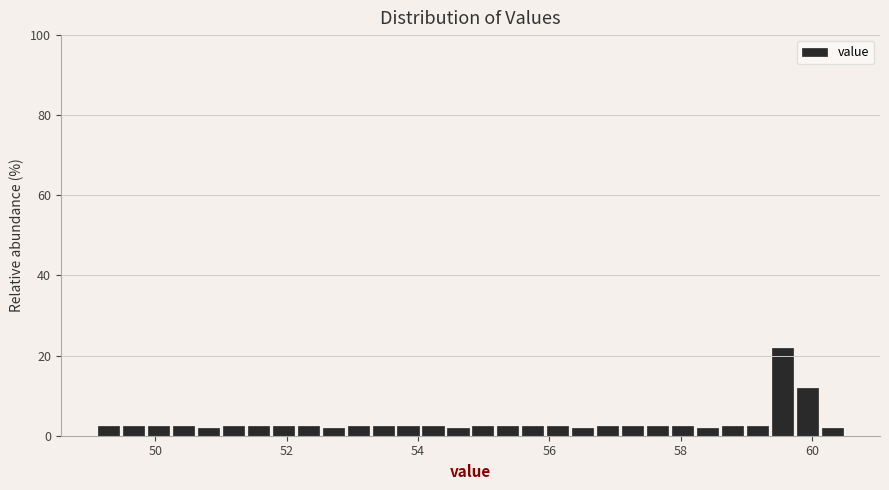

Read against the x-axis, roughly where is the centre of the tallest bar?

59.6